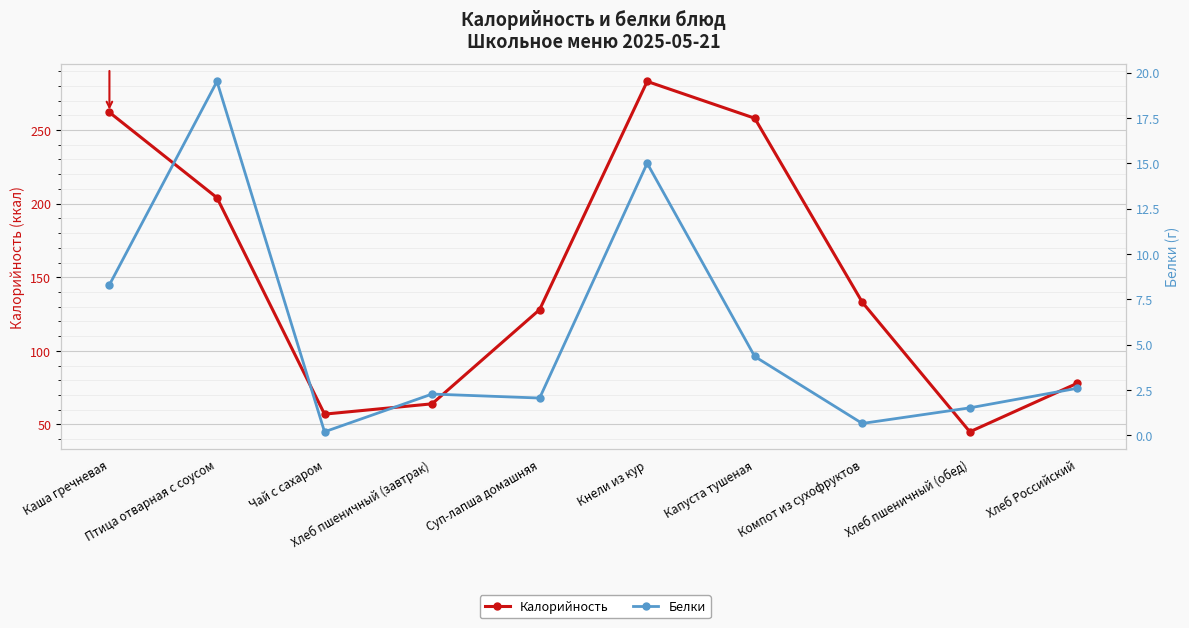

True or false: Калорийность and Белки cross at least once.

False